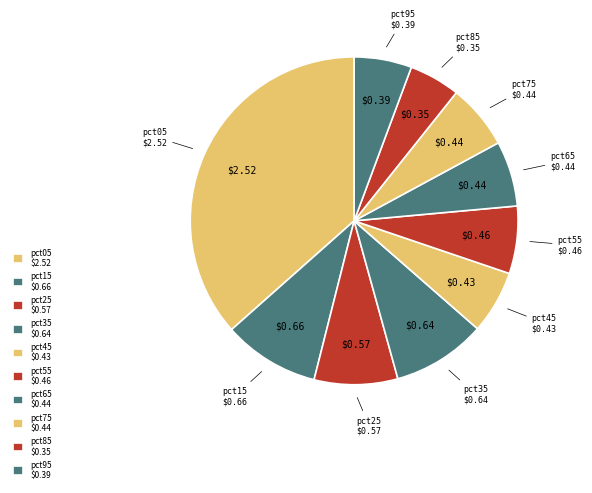

The pct15 slice represents 10% of the pie. True or false?

True